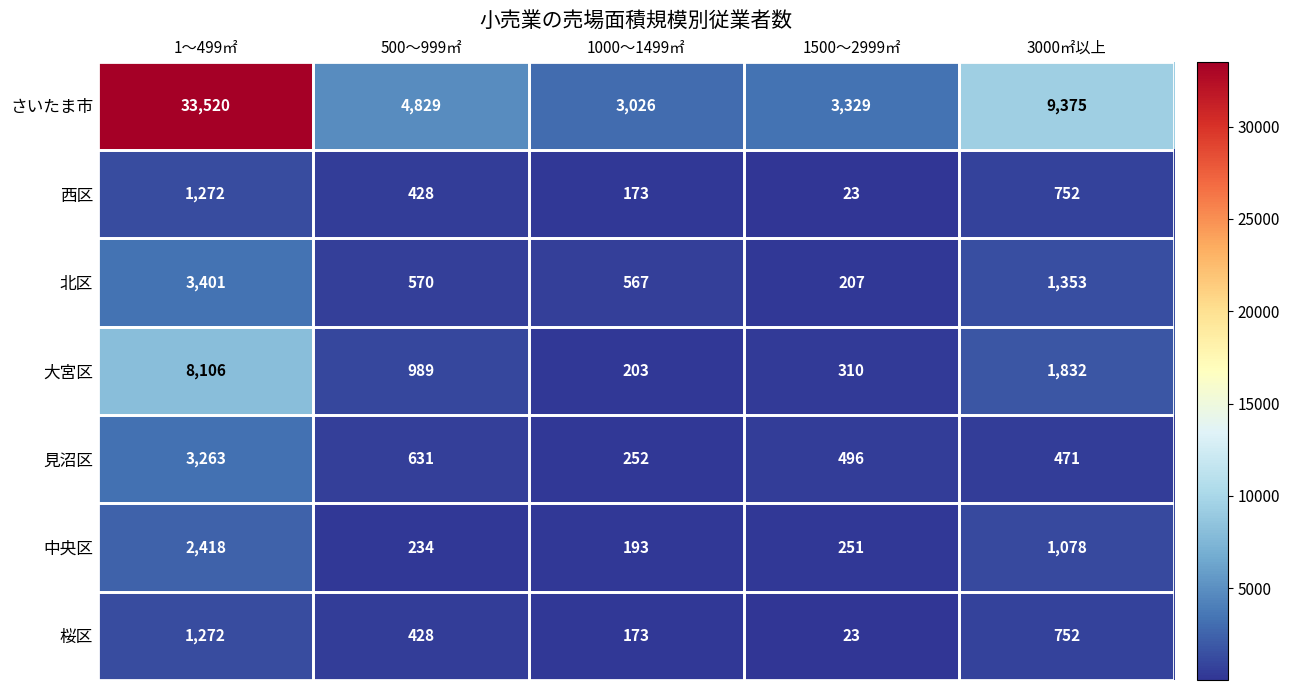

How many data points does each series have?

5